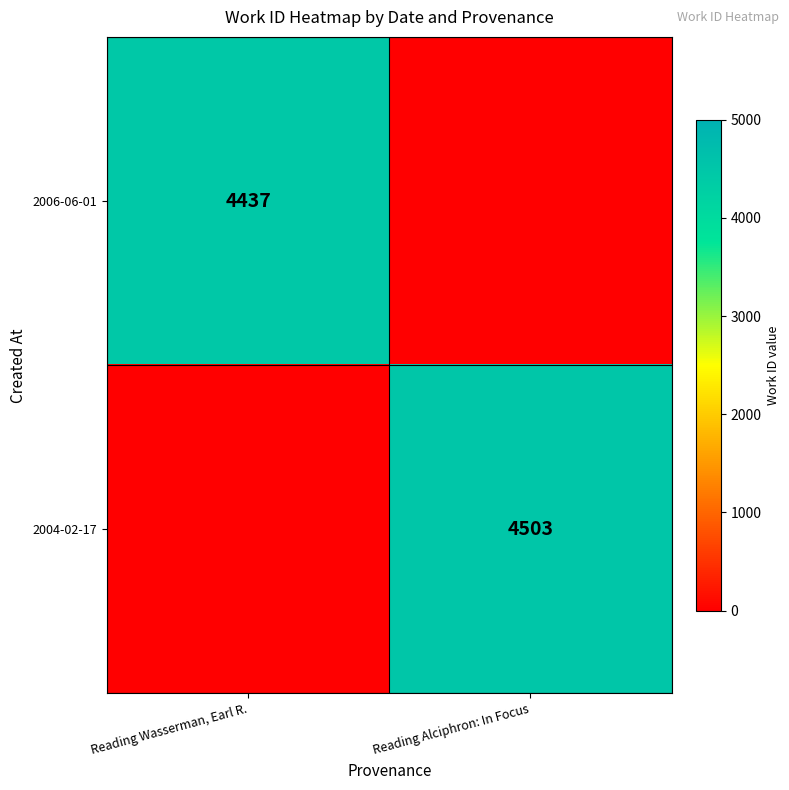

What is the total value across all series at Reading Alciphron: In Focus?

4503